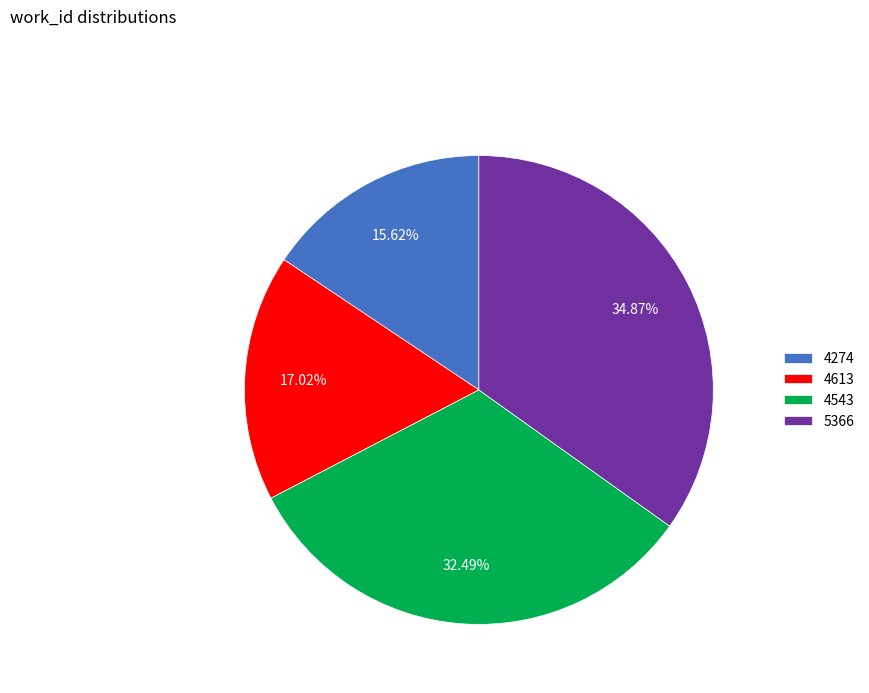

How many segments does this pie chart have?

4